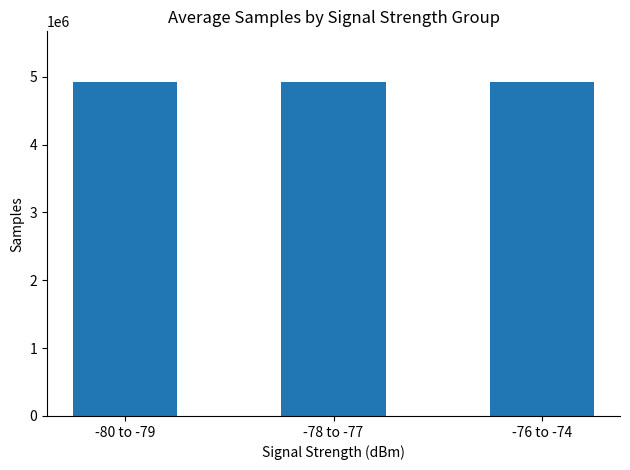

Is it true that the value at -76 to -74 is 7375253.6?

False